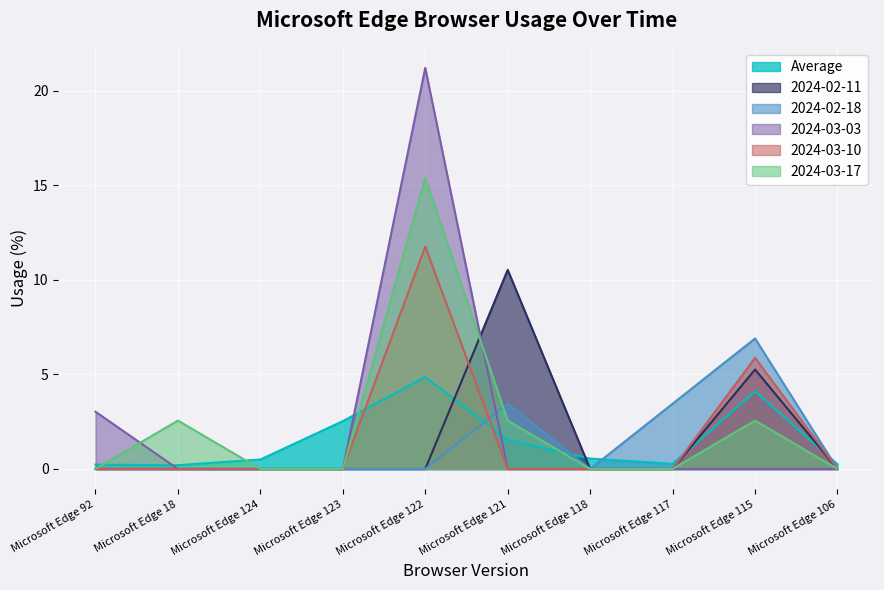

What is the spread (max minus min) of values at Microsoft Edge 115?

6.9